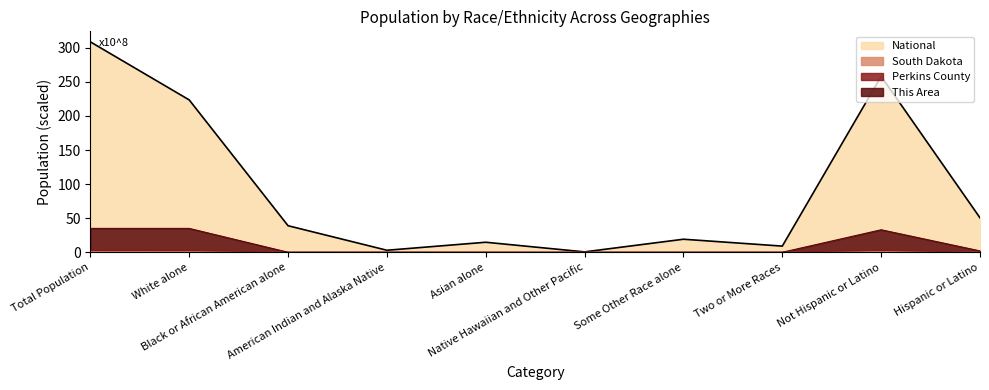

What is the label of the 8th point from the left?

Two or More Races